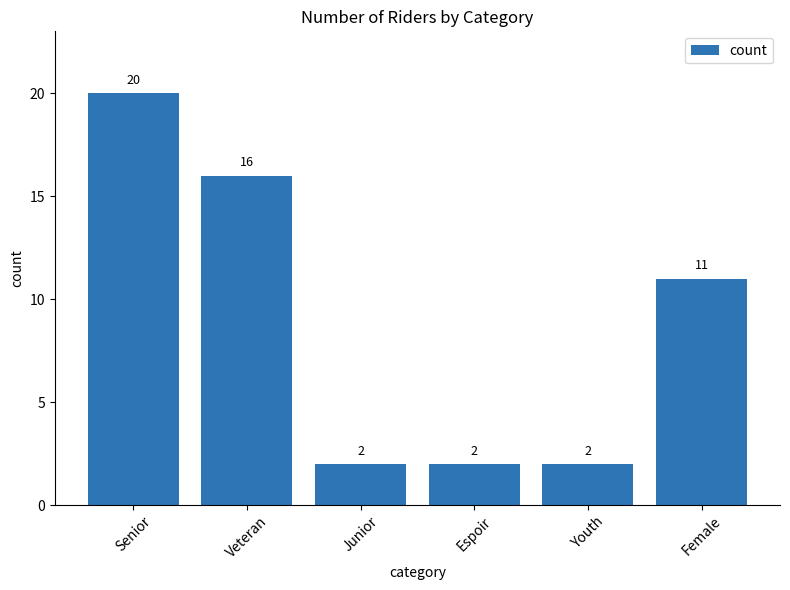

Which has a higher value, Veteran or Youth?

Veteran